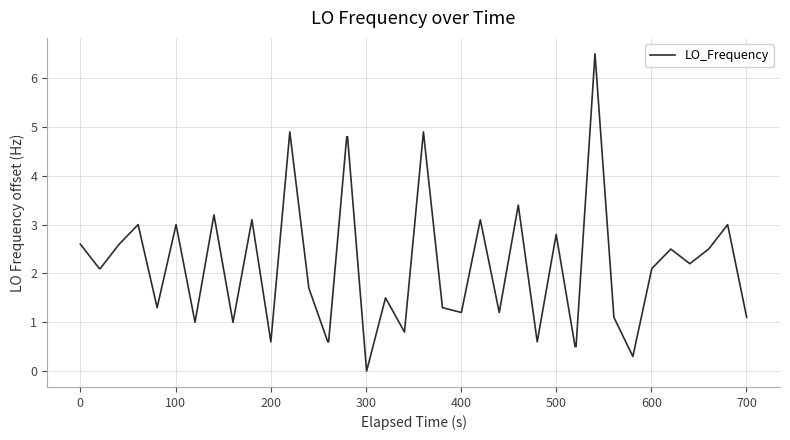

What is the difference between the maximum and minimum values?

6.5